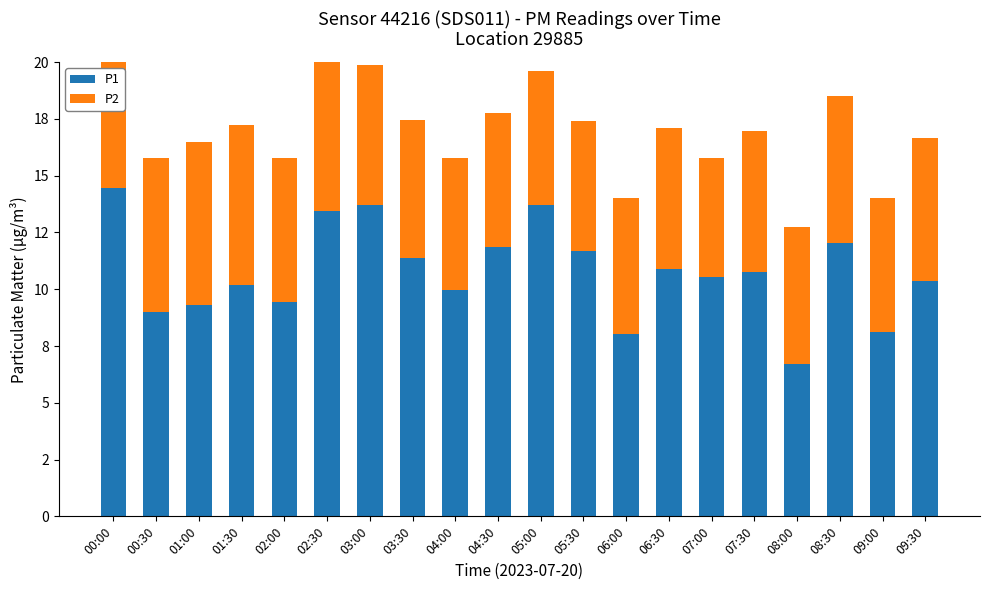

Which category has the lowest value in the P1 series?

08:00